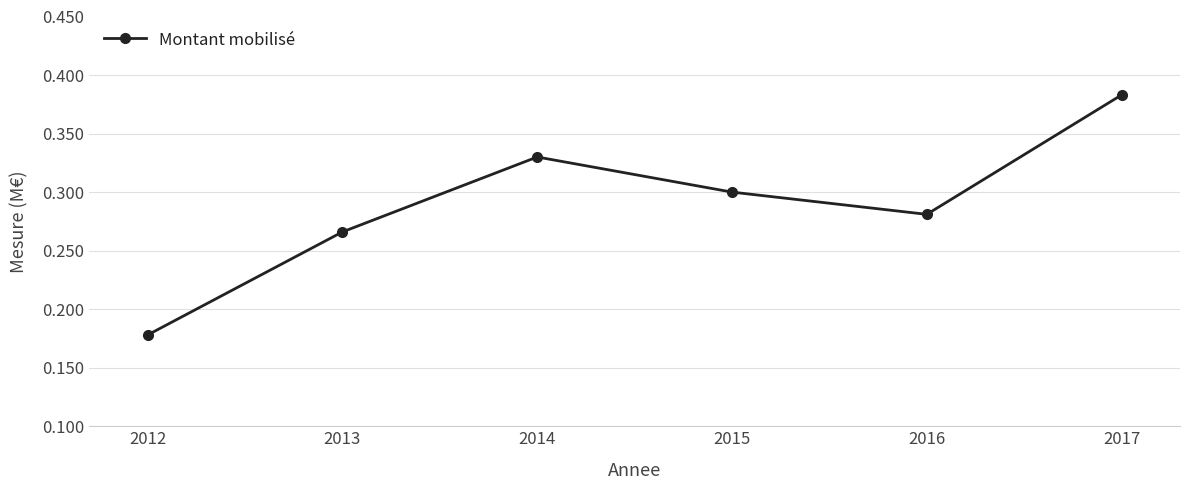

What is the sum of the values at 2017 and 2012?

0.6